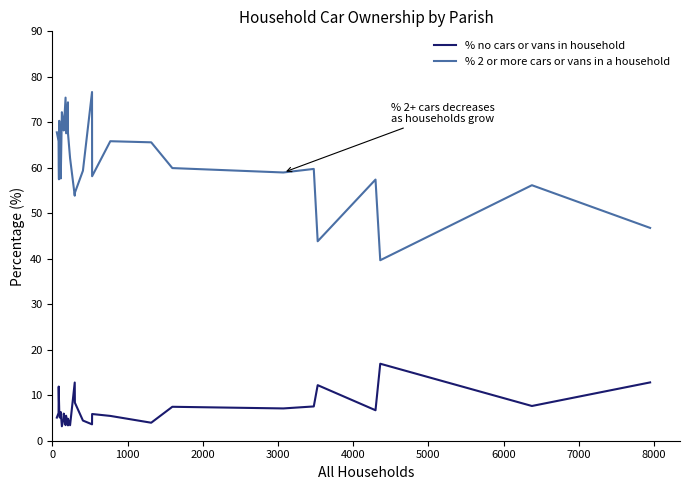

Count the number of data series in this chart.

2